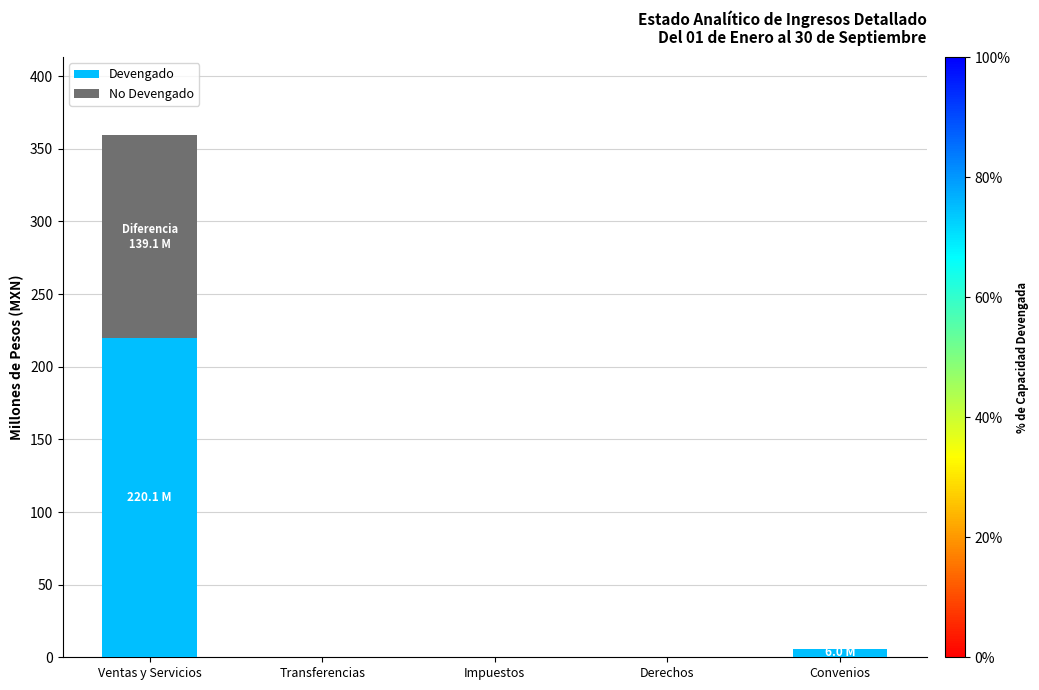

What is the sum of all Devengado values?

226.1